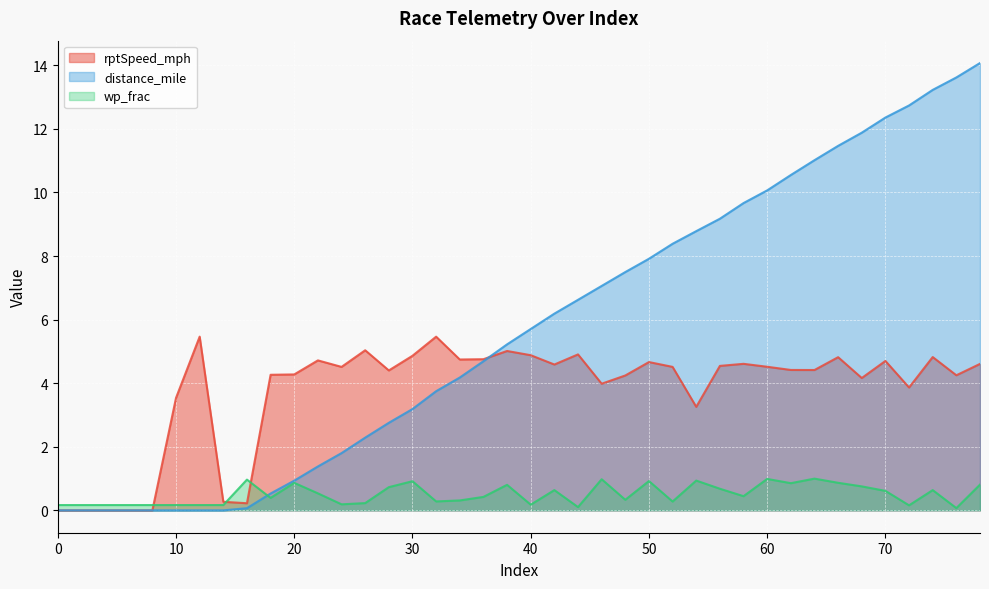

How many lines are shown in the chart?

3